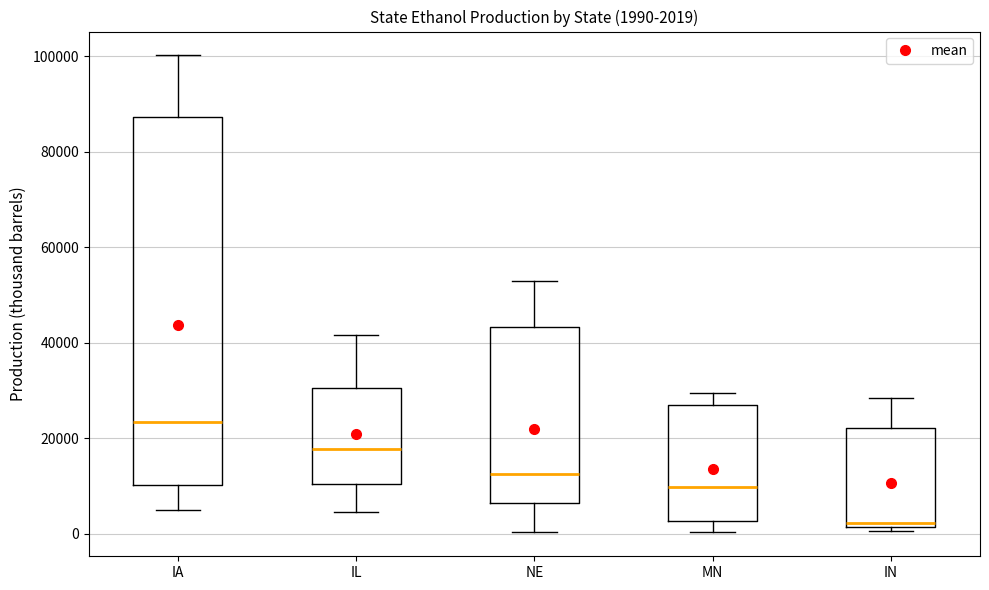

Comparing the boxes themselves (not the whiskers), which one is the tallest?

IA